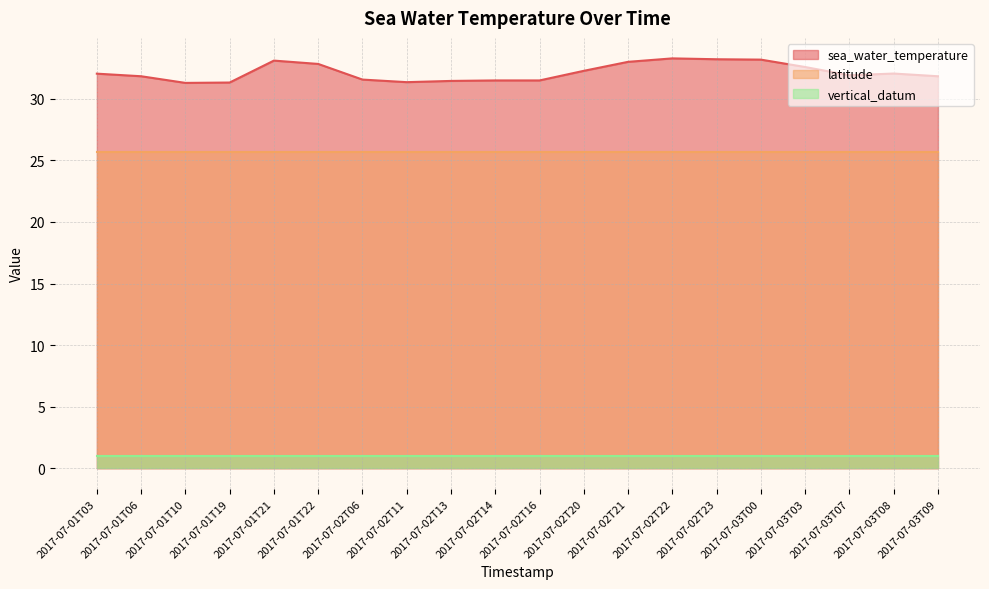

Is it true that sea_water_temperature equals 31.9 at 2017-07-03T07?

True